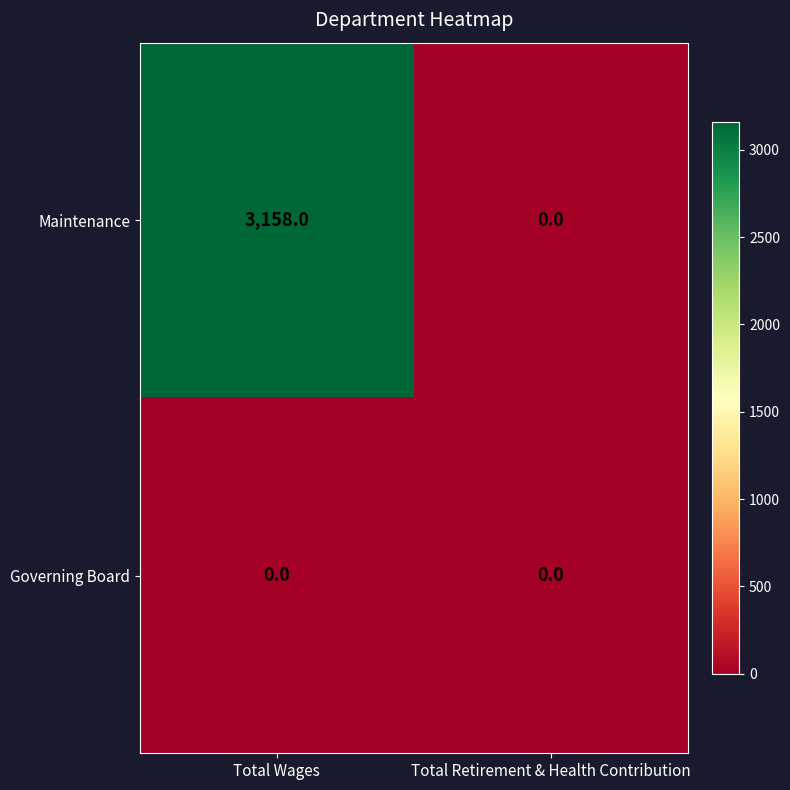

Reading right to left, extract all data points from this chart.

Maintenance: 0	3158
Governing Board: 0	0